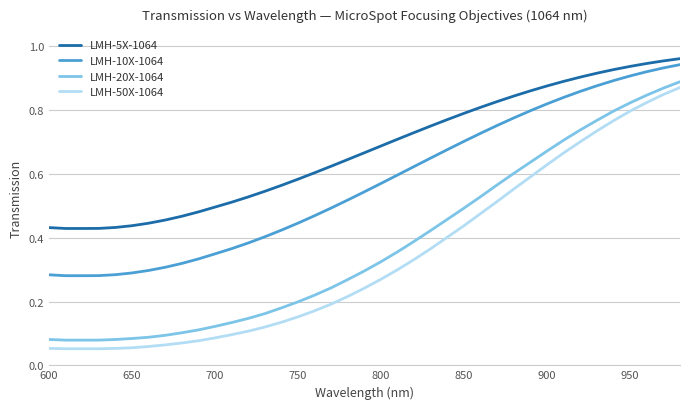

Which series has the widest spread of values?

LMH-50X-1064